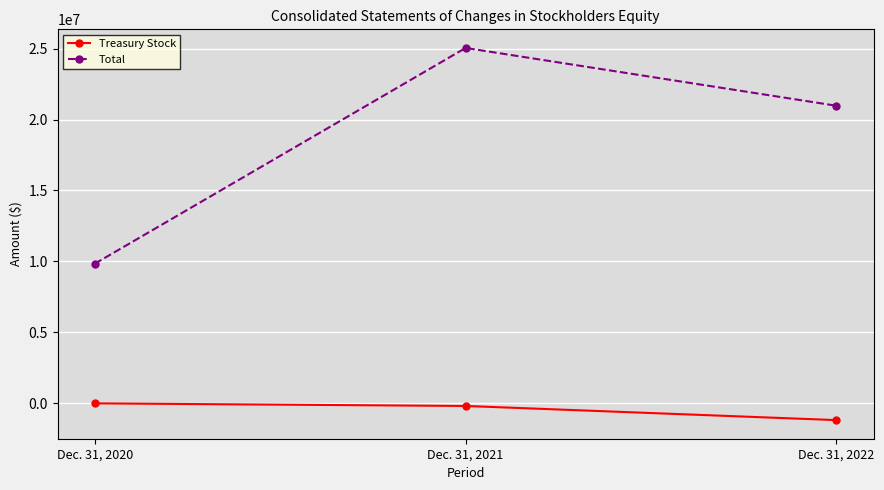

Which series has the widest spread of values?

Total